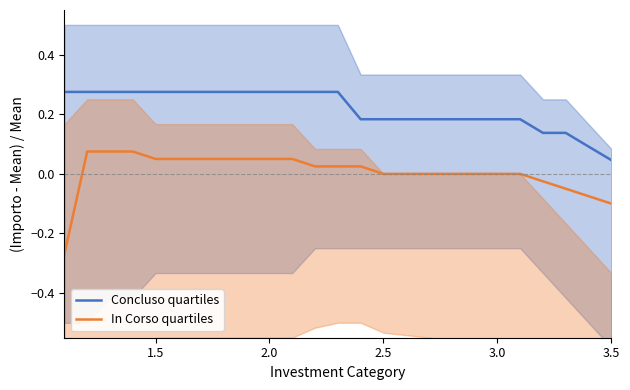

Reading left to right, what are all the values shown in this chart?

Concluso quartiles: 0.3	0.3	0.3	0.3	0.3	0.3	0.3	0.3	0.2	0.2	0.2	0.1	0.1	0.1	0.0
In Corso quartiles: -0.3	0.1	0.1	0.1	0.1	0.1	0.0	0.0	0.0	0.0	0.0	-0.0	-0.0	-0.1	-0.1